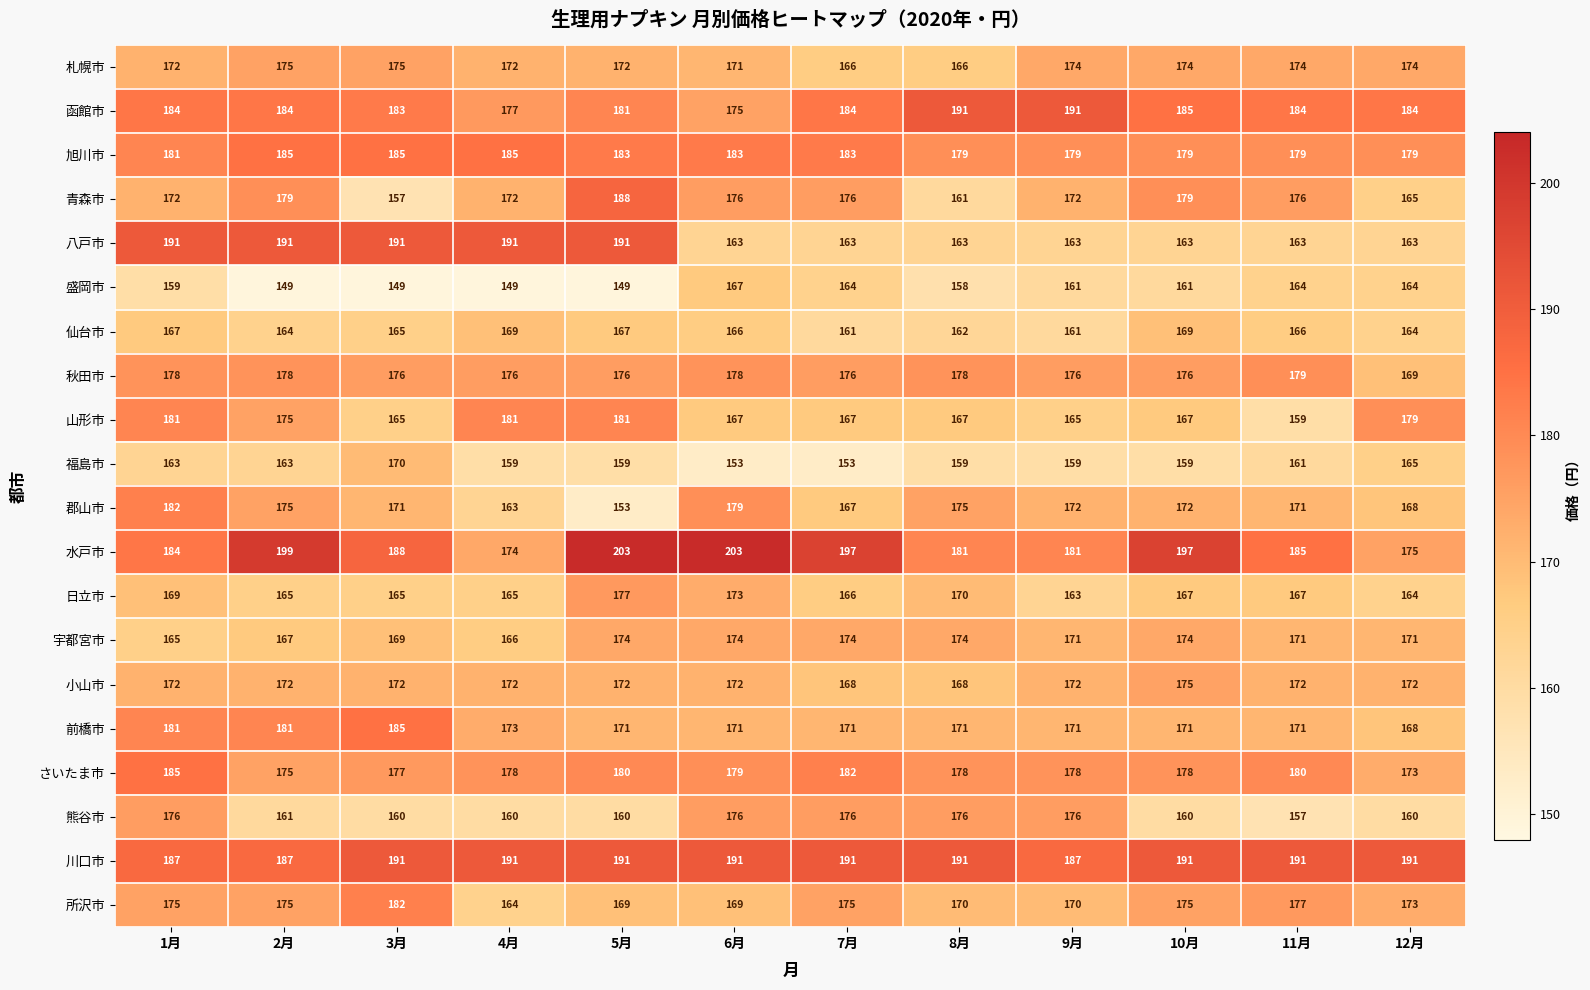

At which category is the sum across all series the highest?

1月